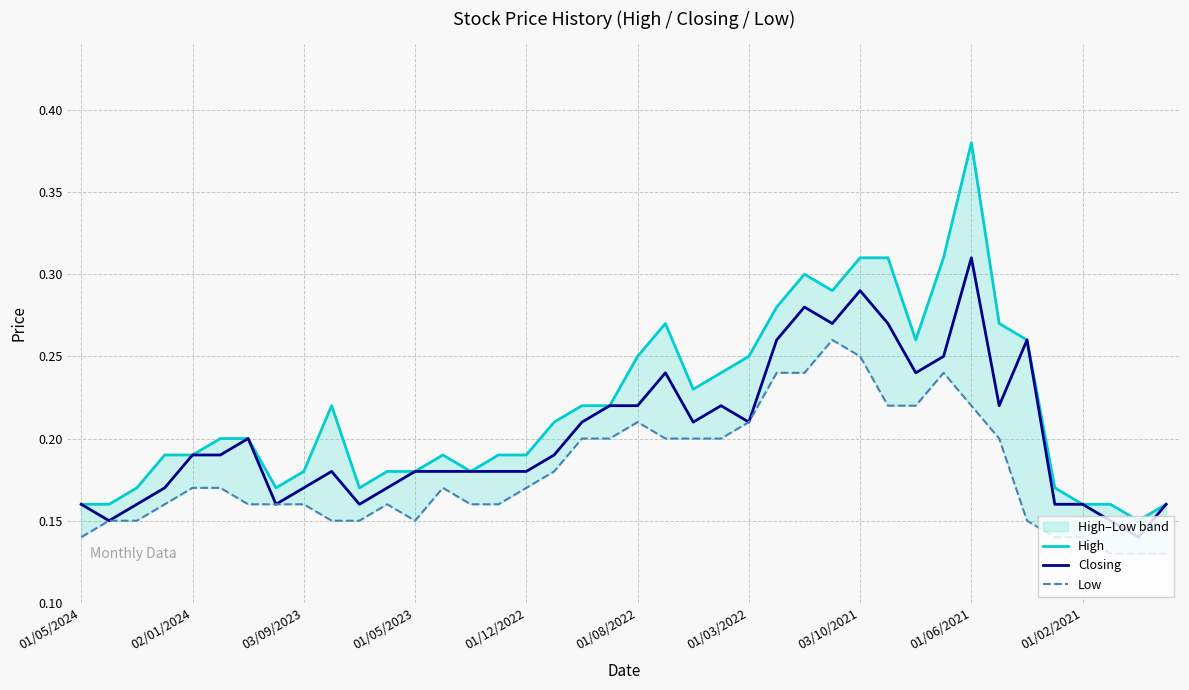

Reading left to right, what are all the values shown in this chart?

High: 0.2	0.2	0.2	0.2	0.2	0.2	0.2	0.2	0.2	0.2	0.2	0.2	0.2	0.2	0.2	0.2	0.2	0.2	0.2	0.2	0.2	0.3	0.2	0.2	0.2	0.3	0.3	0.3	0.3	0.3	0.3	0.3	0.4	0.3	0.3	0.2	0.2	0.2	0.1	0.2
Closing: 0.2	0.1	0.2	0.2	0.2	0.2	0.2	0.2	0.2	0.2	0.2	0.2	0.2	0.2	0.2	0.2	0.2	0.2	0.2	0.2	0.2	0.2	0.2	0.2	0.2	0.3	0.3	0.3	0.3	0.3	0.2	0.2	0.3	0.2	0.3	0.2	0.2	0.1	0.1	0.2
Low: 0.1	0.1	0.1	0.2	0.2	0.2	0.2	0.2	0.2	0.1	0.1	0.2	0.1	0.2	0.2	0.2	0.2	0.2	0.2	0.2	0.2	0.2	0.2	0.2	0.2	0.2	0.2	0.3	0.2	0.2	0.2	0.2	0.2	0.2	0.1	0.1	0.1	0.1	0.1	0.1